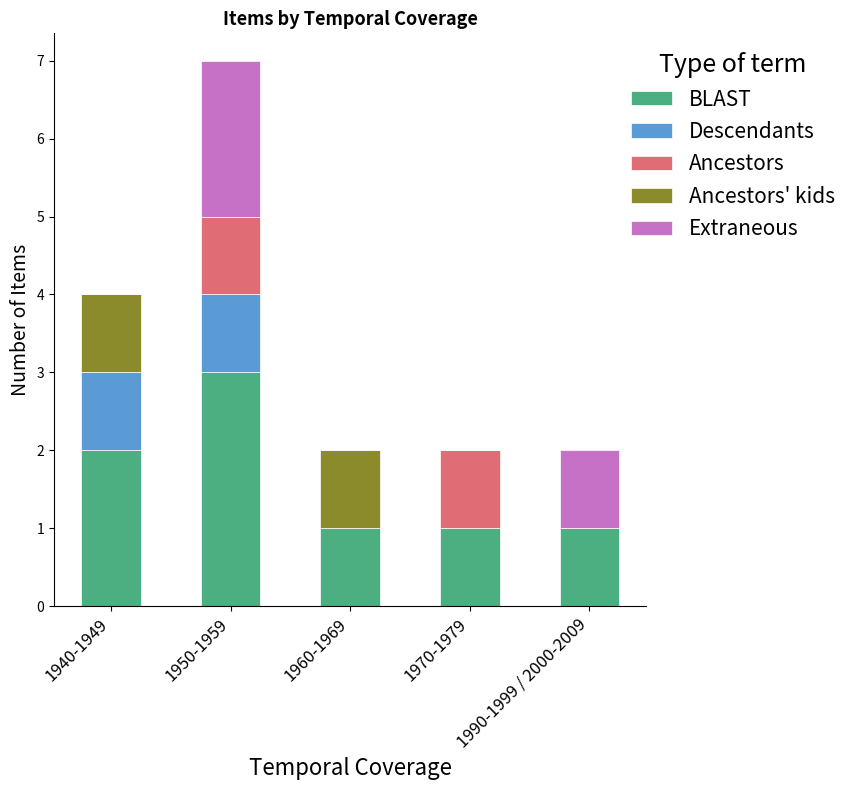

At which category is the sum across all series the highest?

1950-1959